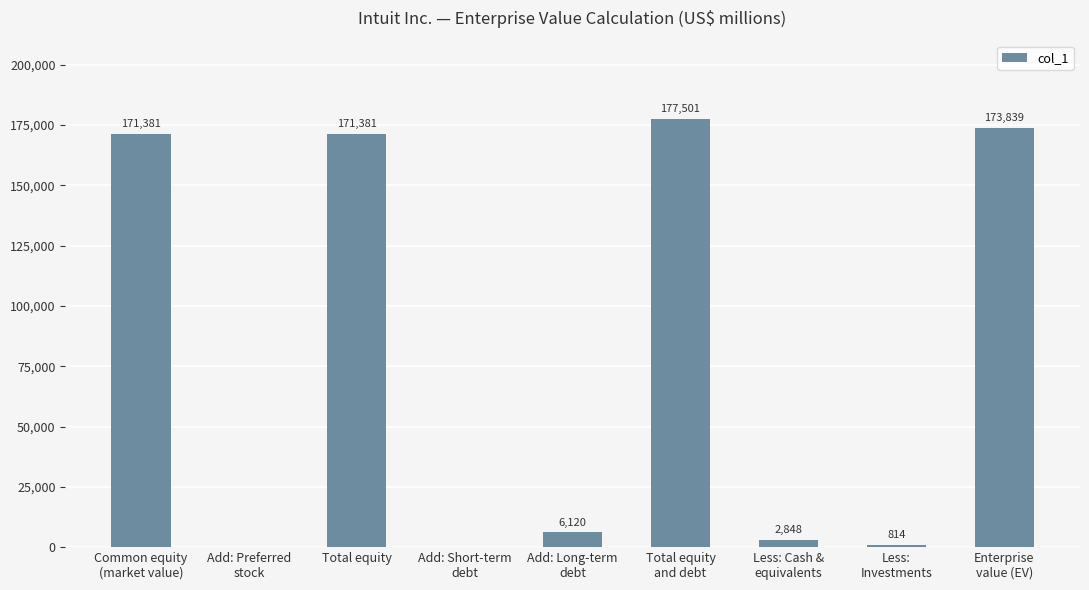

What is the sum of all values?

703884